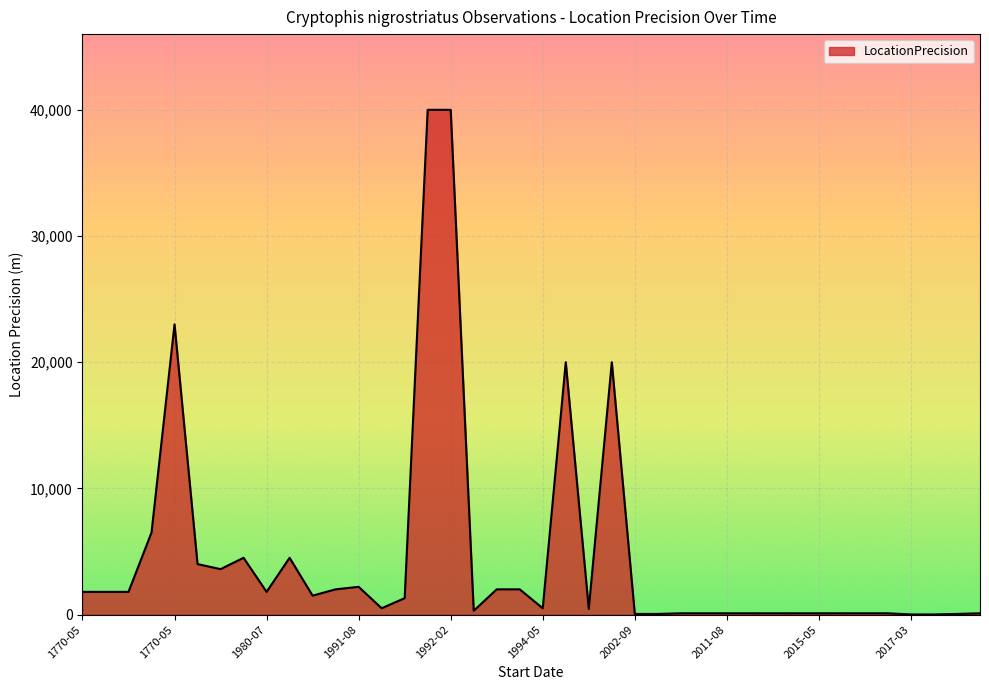

What is the greatest value displayed?

40000